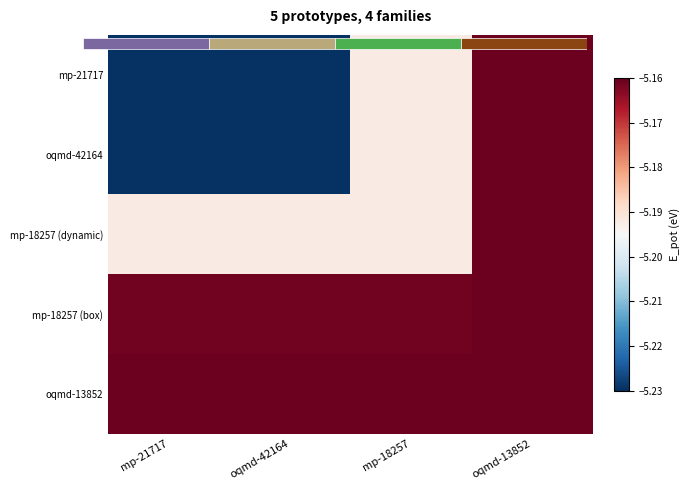

Is it true that mp-18257 (dynamic) equals -7.2 at oqmd-42164?

False